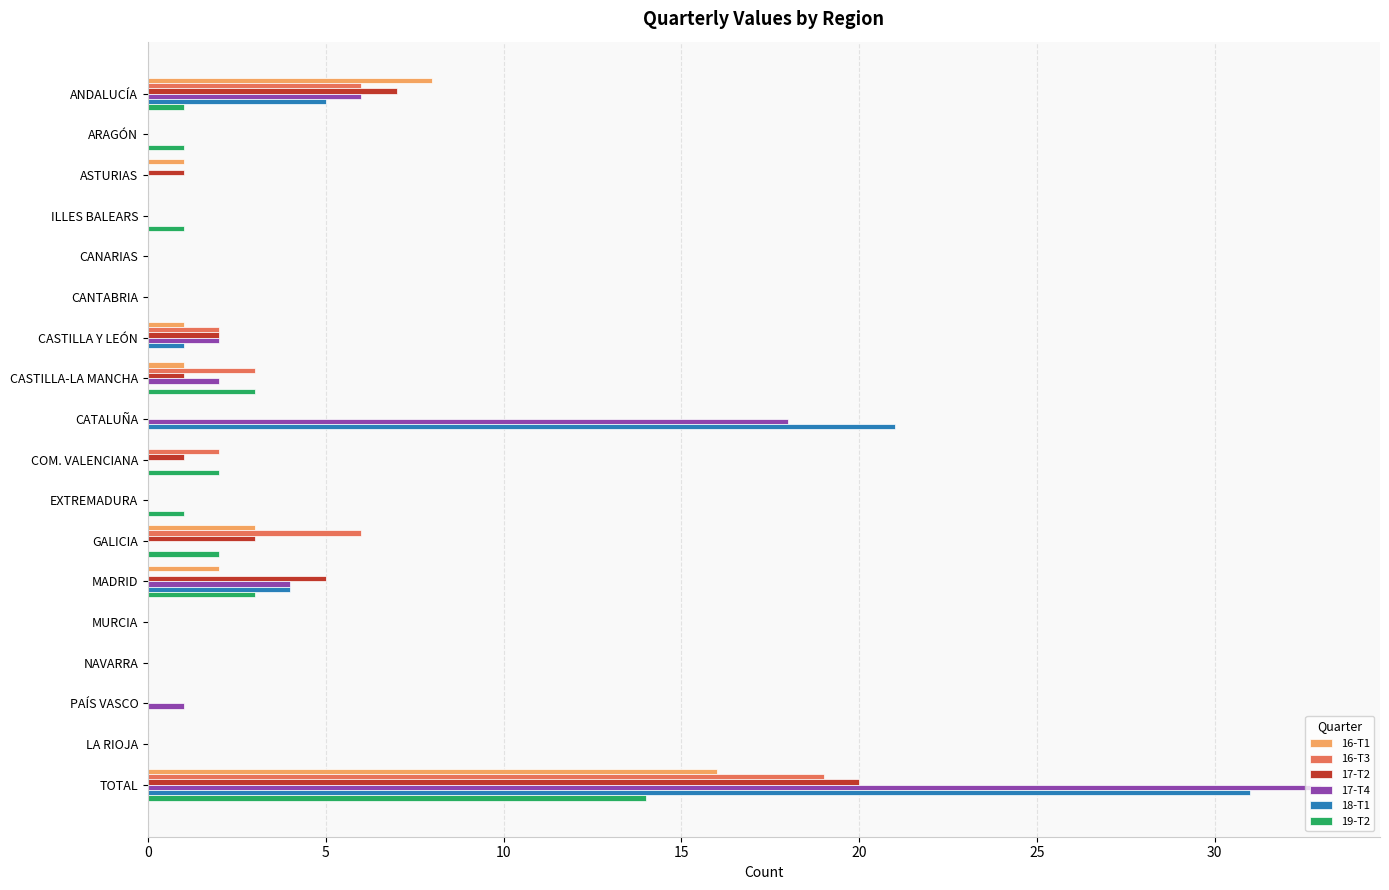

At which category is the sum across all series the highest?

TOTAL